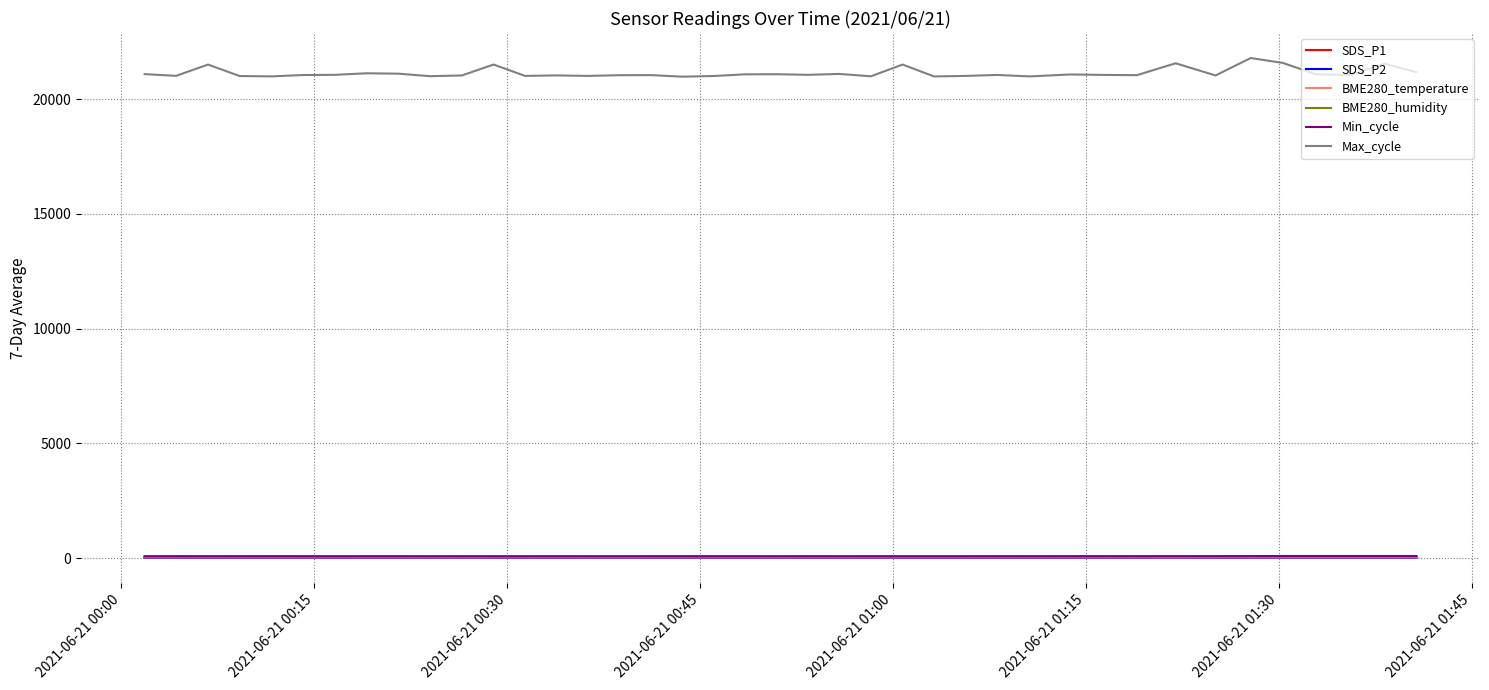

What is the difference between the maximum and minimum values in the Min_cycle series?

10.0